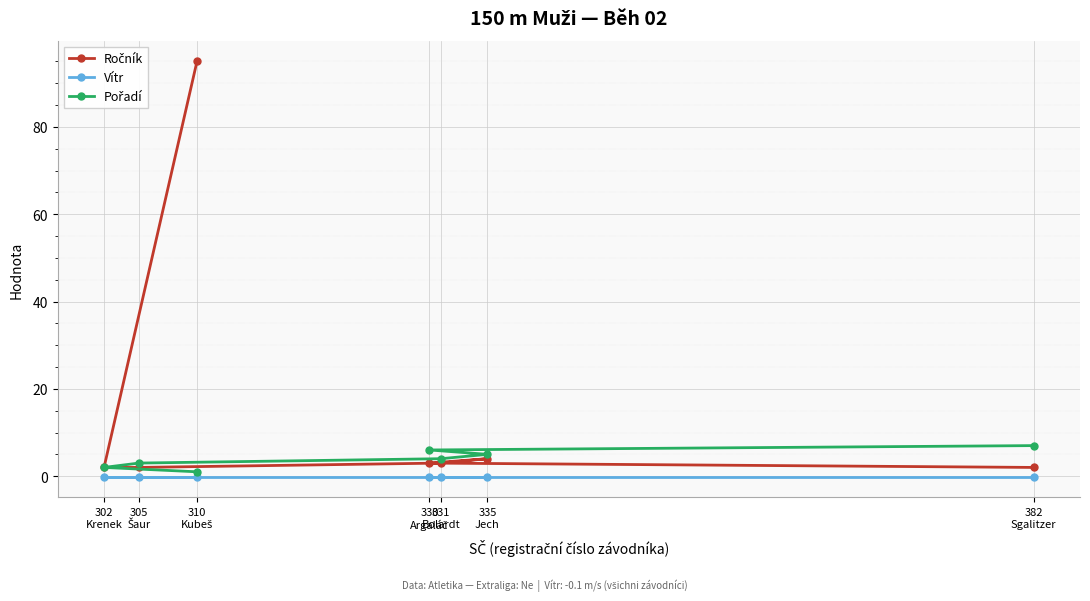

The Ročník series shows 1.4 at 330
Argaláč. True or false?

False